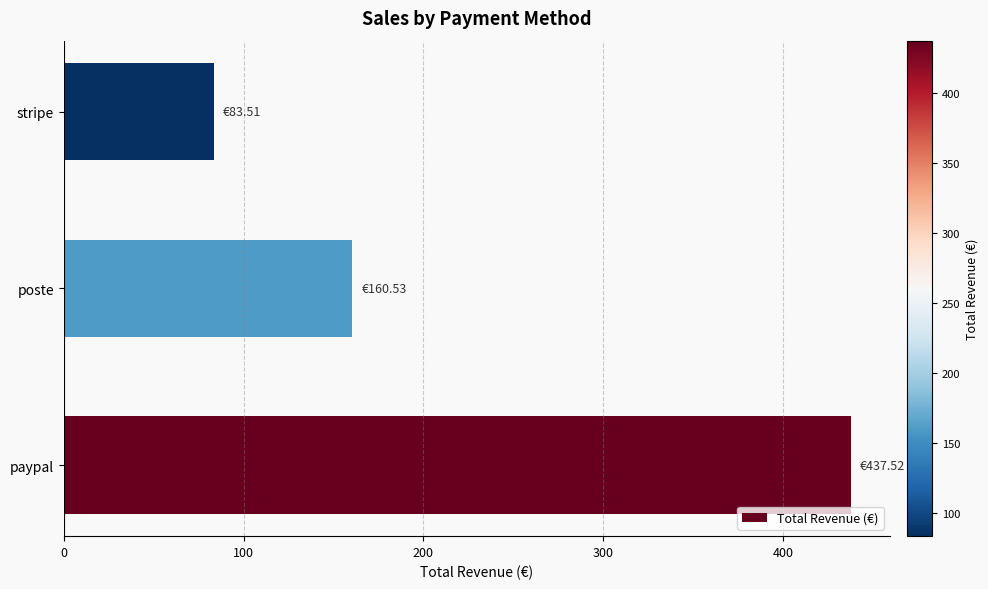

What is the average value?

227.2